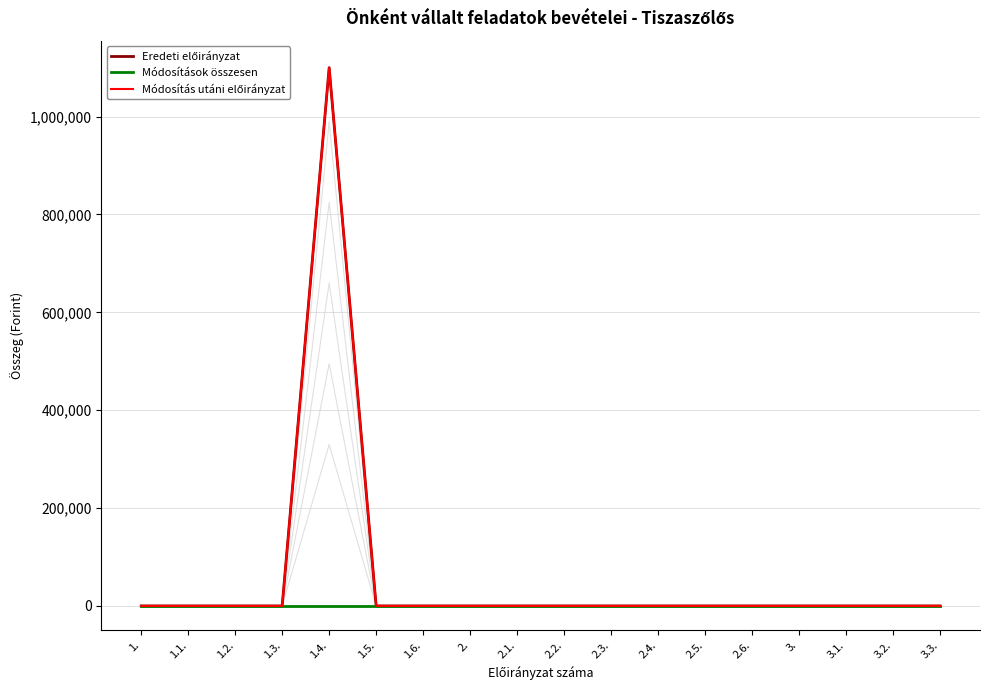

At which category does Eredeti előirányzat reach its first local peak?

1.4.